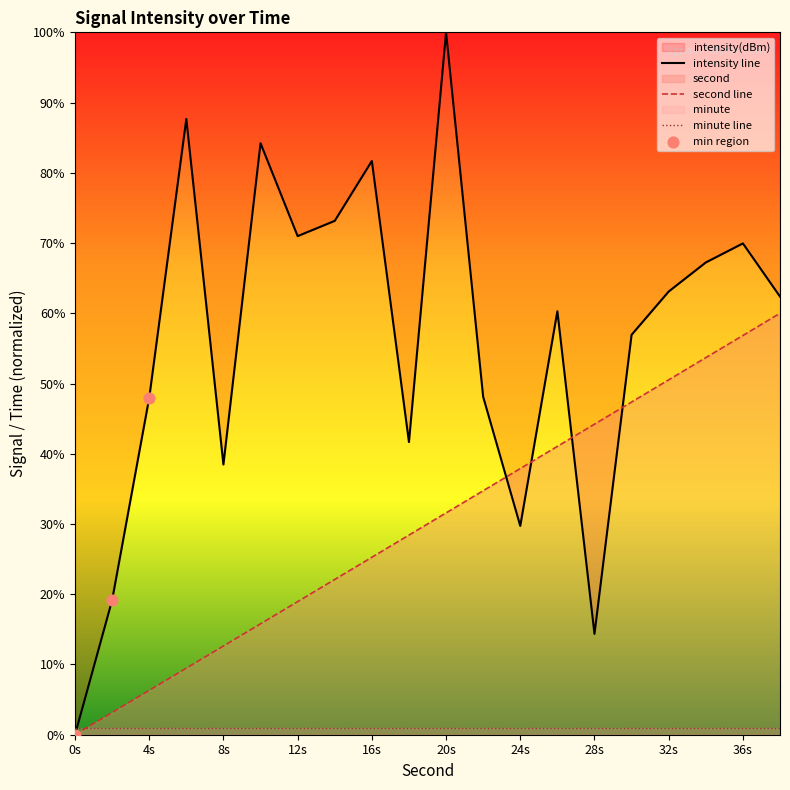

Which series has the widest spread of Y values?

intensity